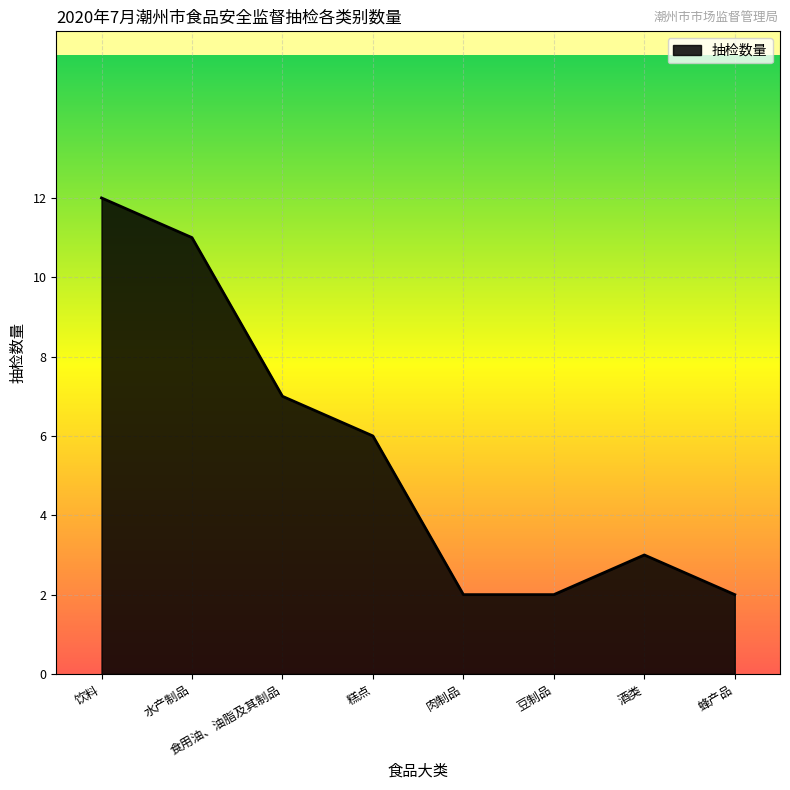

What value does the data have at 糕点, to the nearest 10?

10